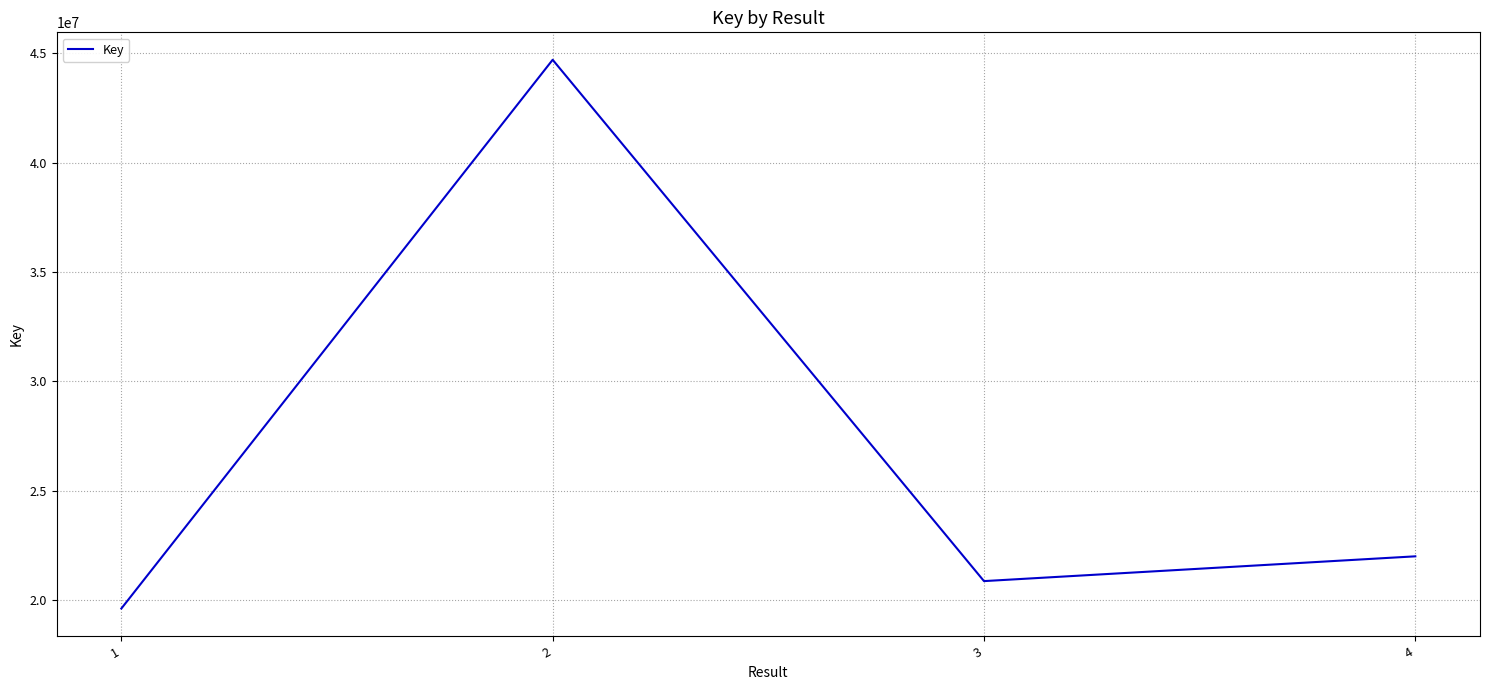

Is this an area chart (filled region under the line)?

No